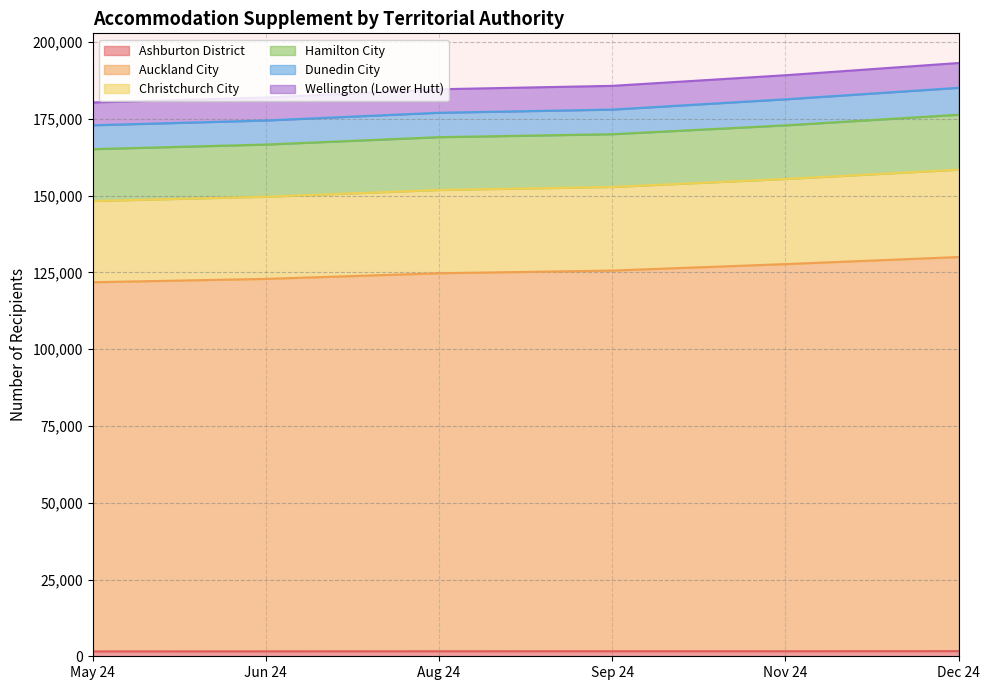

True or false: Hamilton City and Wellington (Lower Hutt) intersect in this chart.

False